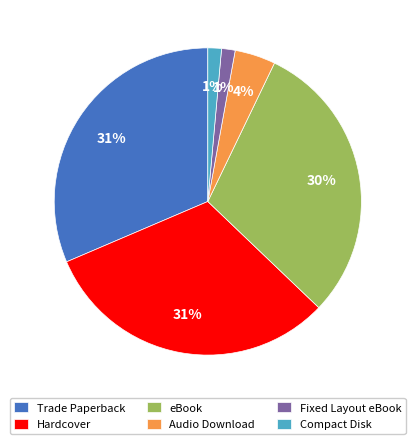

To the nearest percent, what is the average slice percentage?

17%